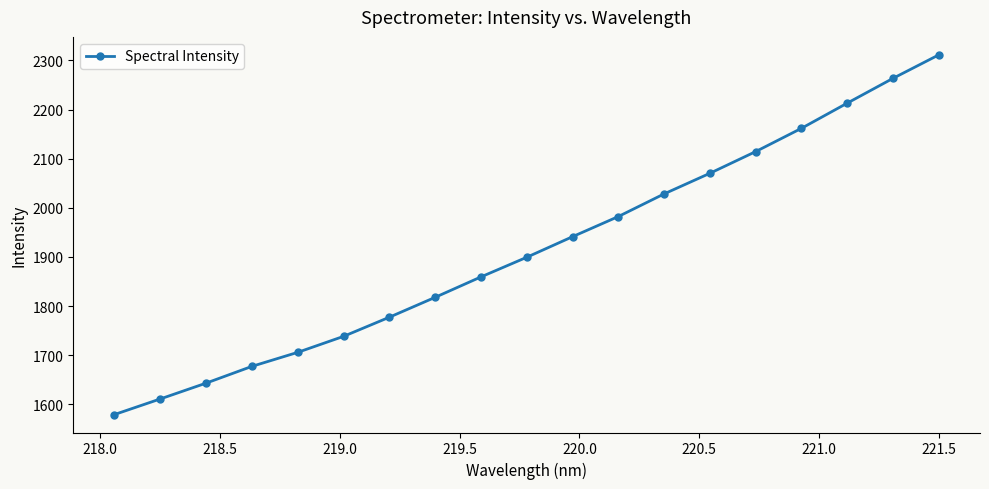

What is the smallest value displayed?

1579.3